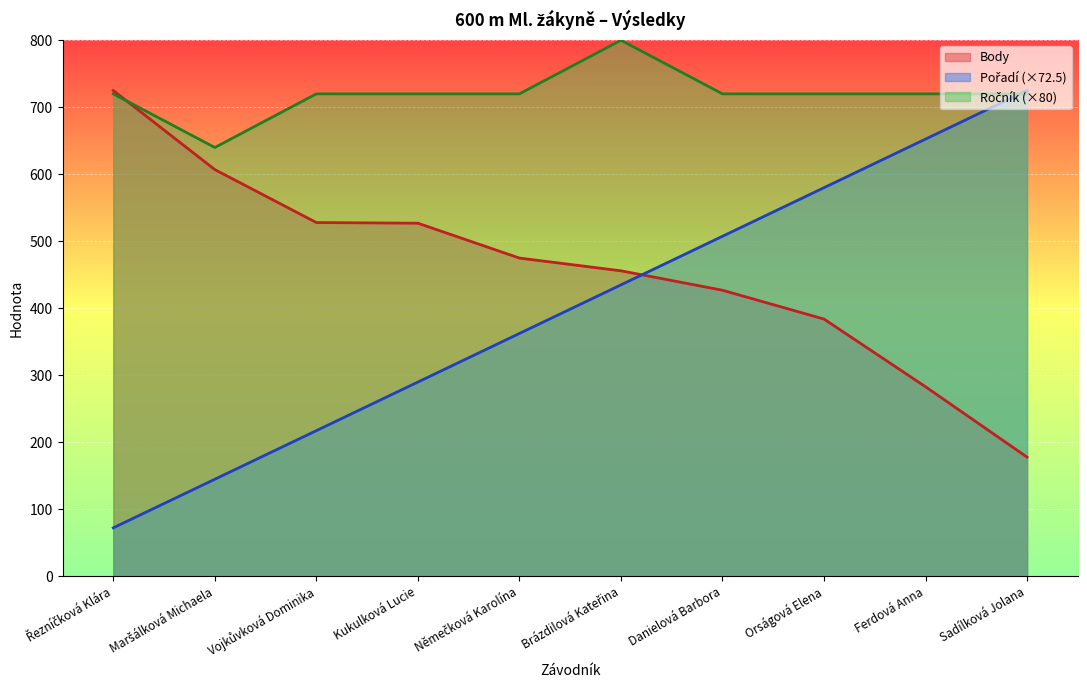

What is the spread (max minus min) of values at Ferdová Anna?

437.0